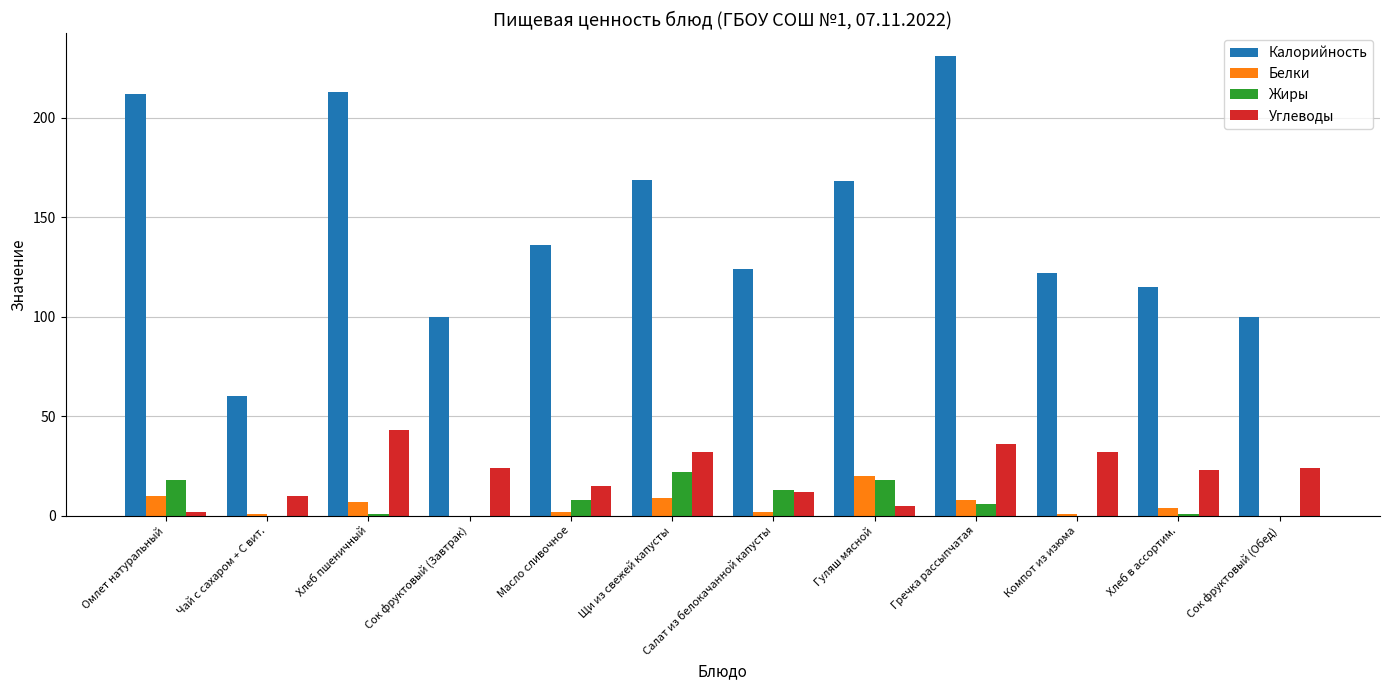

Which category has the highest value across all series?

Гречка рассыпчатая